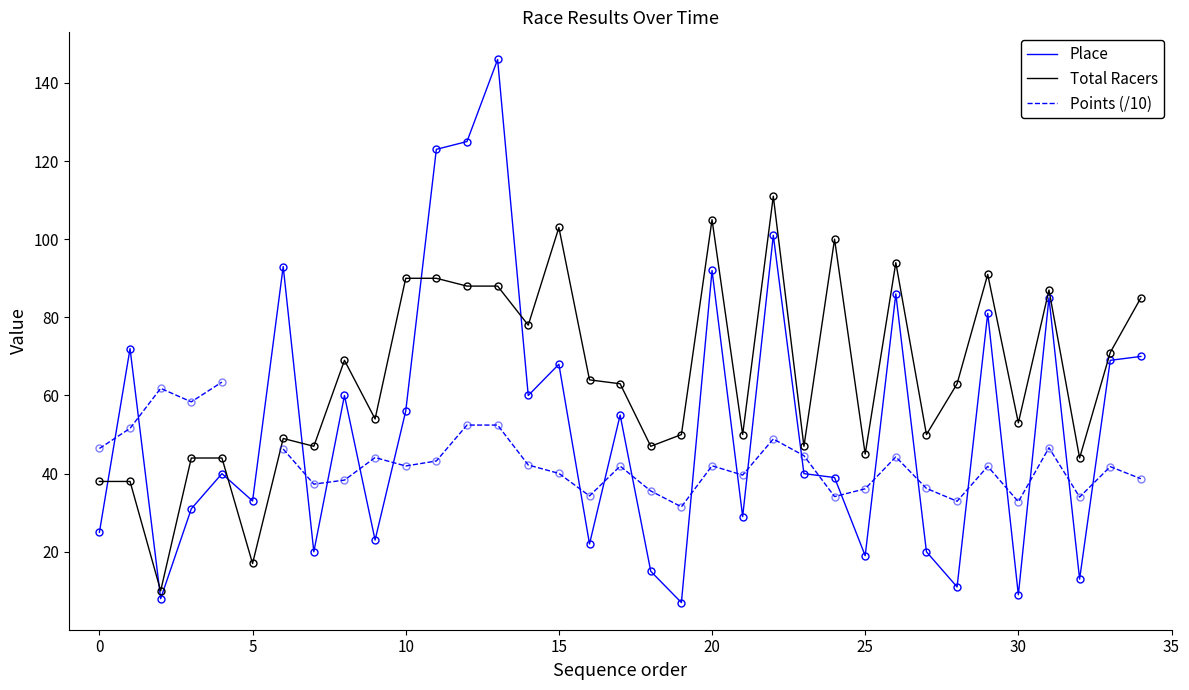

How many lines are shown in the chart?

3